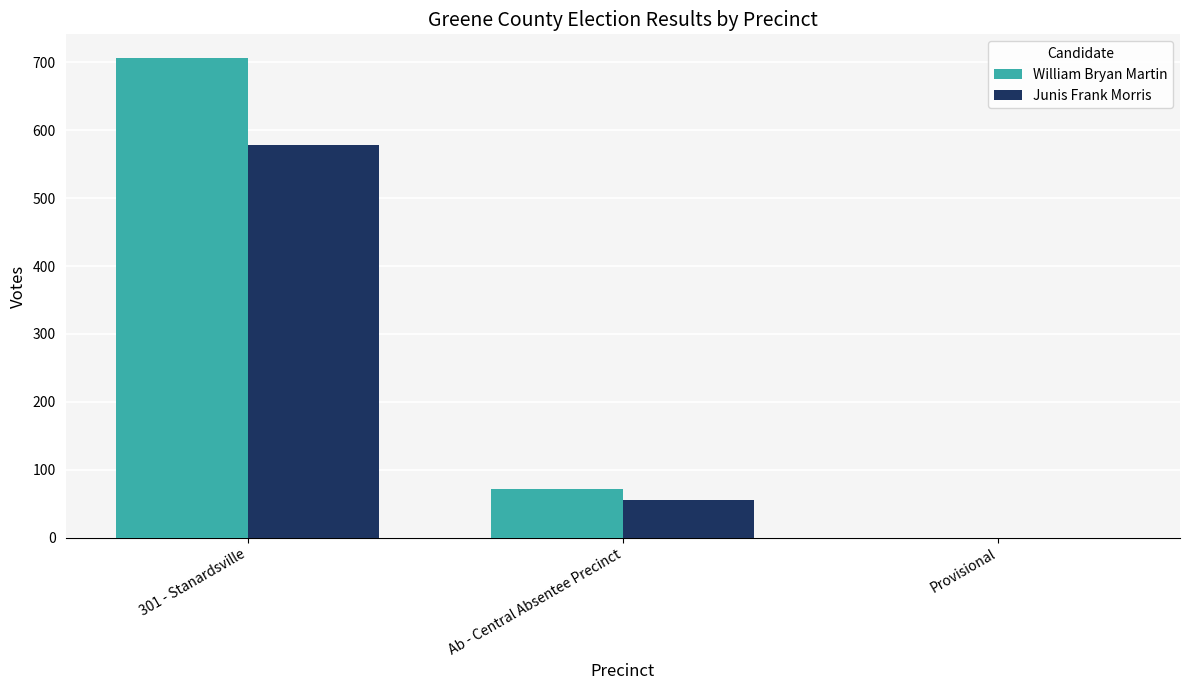

At which label is William Bryan Martin closest to 353?

Ab - Central Absentee Precinct